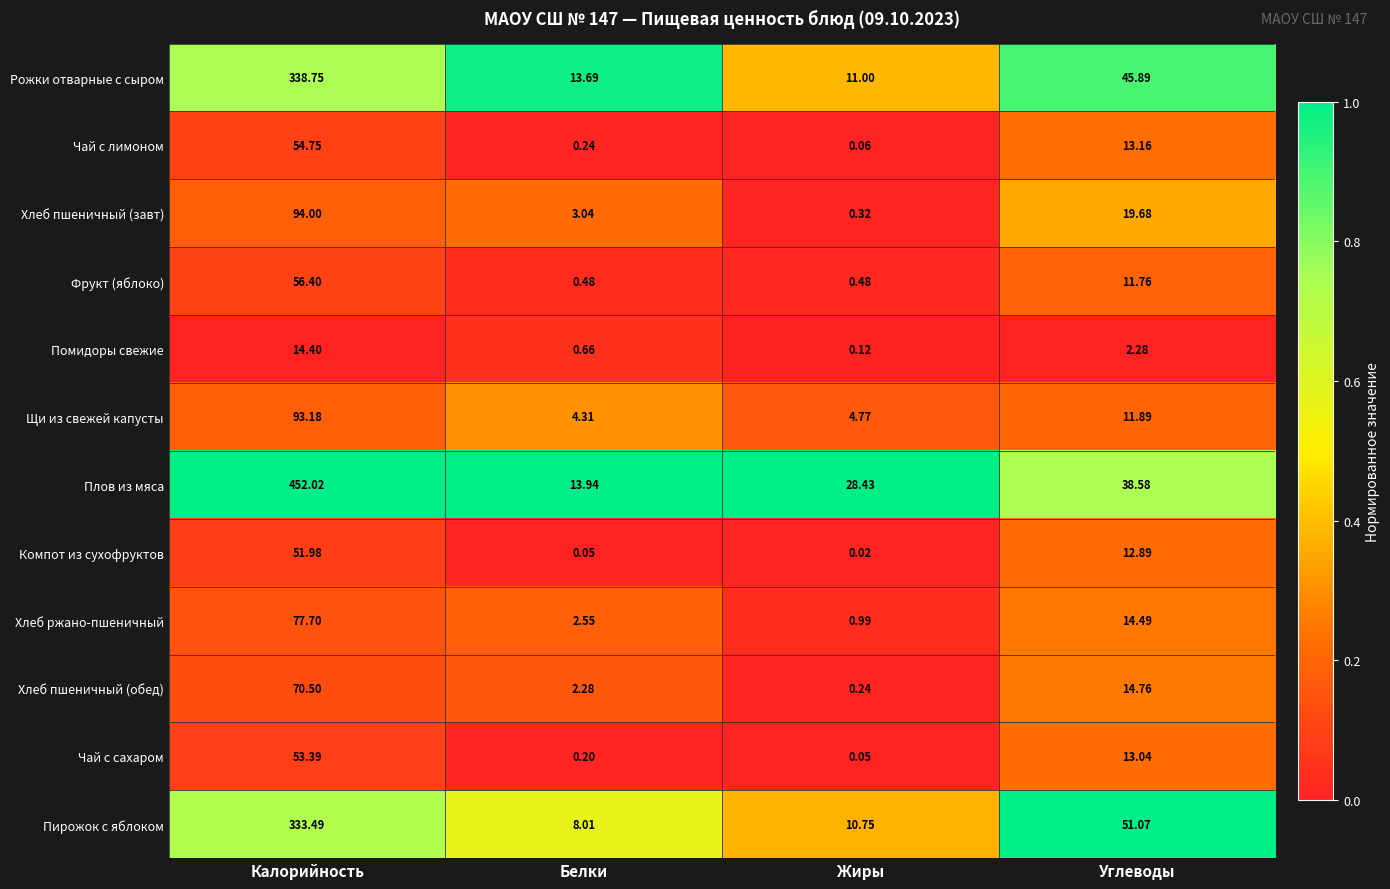

Which label corresponds to the smallest value in the chart?

Жиры